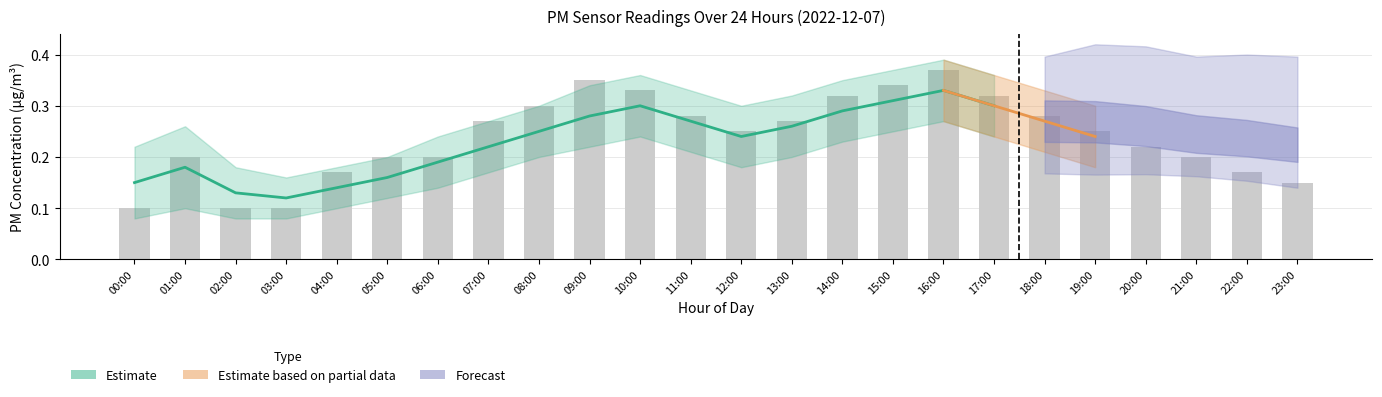

The value at 15:00 is 0.3. True or false?

True